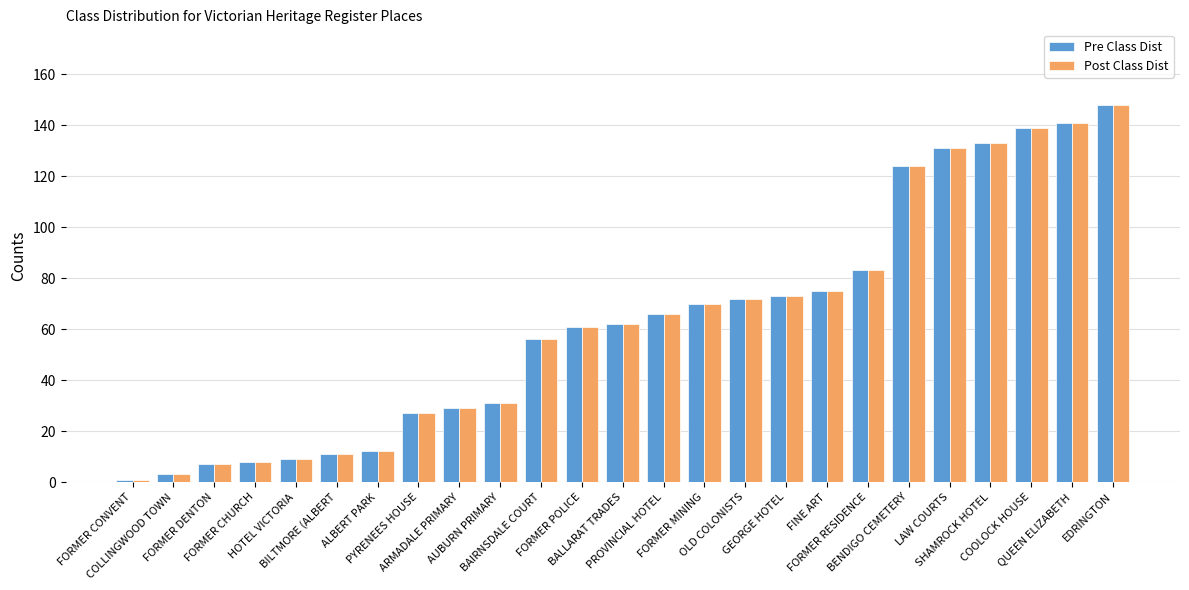

What is the label of the 2nd bar from the left?

COLLINGWOOD TOWN